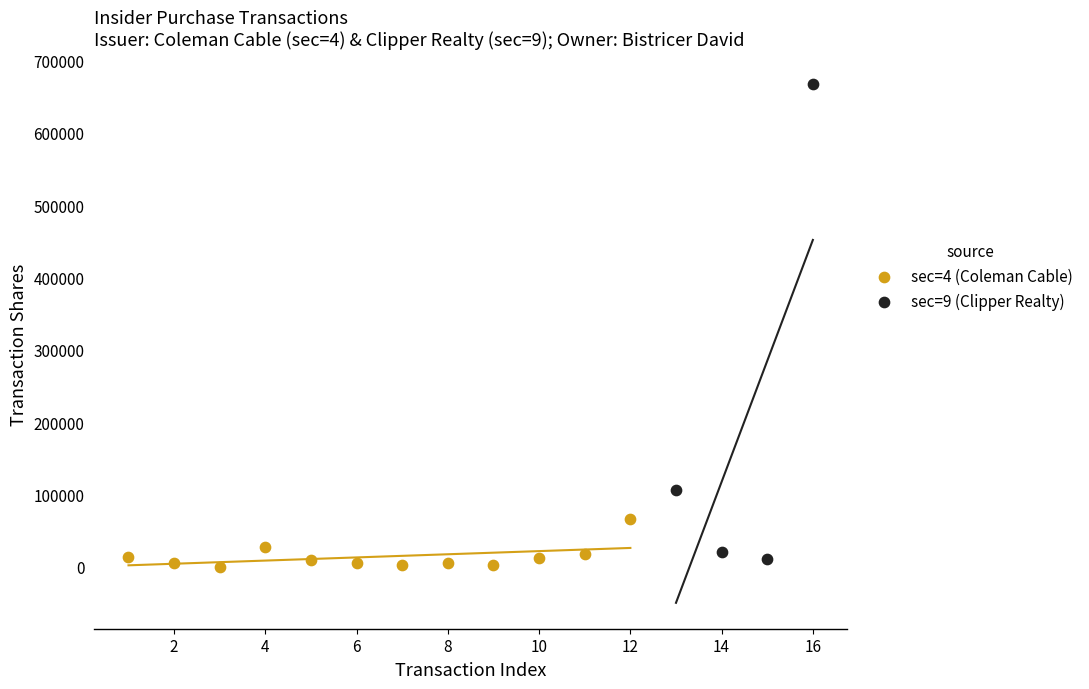

Which series contains the highest Y value?

sec=9 (Clipper Realty)